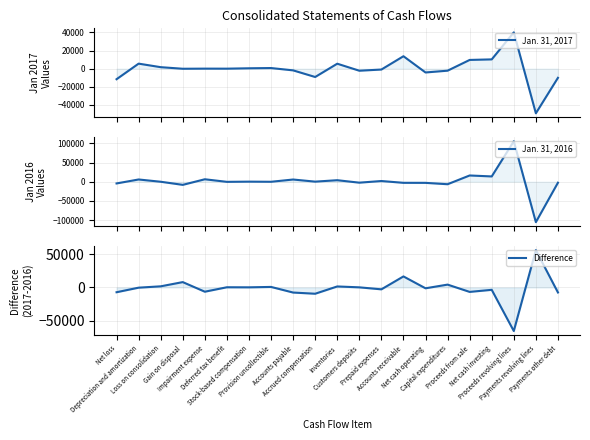

What is the highest value of the Jan. 31, 2017 series?

40033